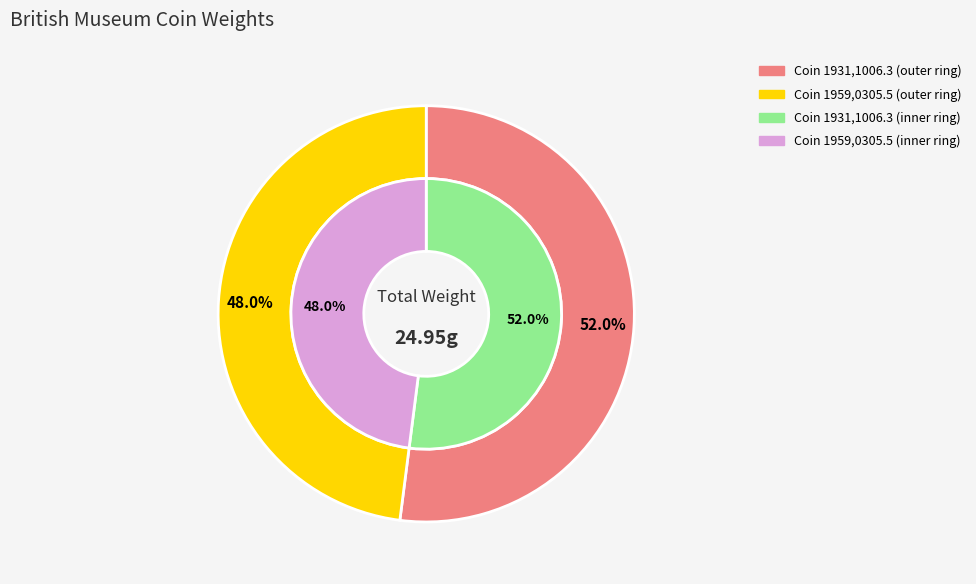

How many segments does this pie chart have?

2